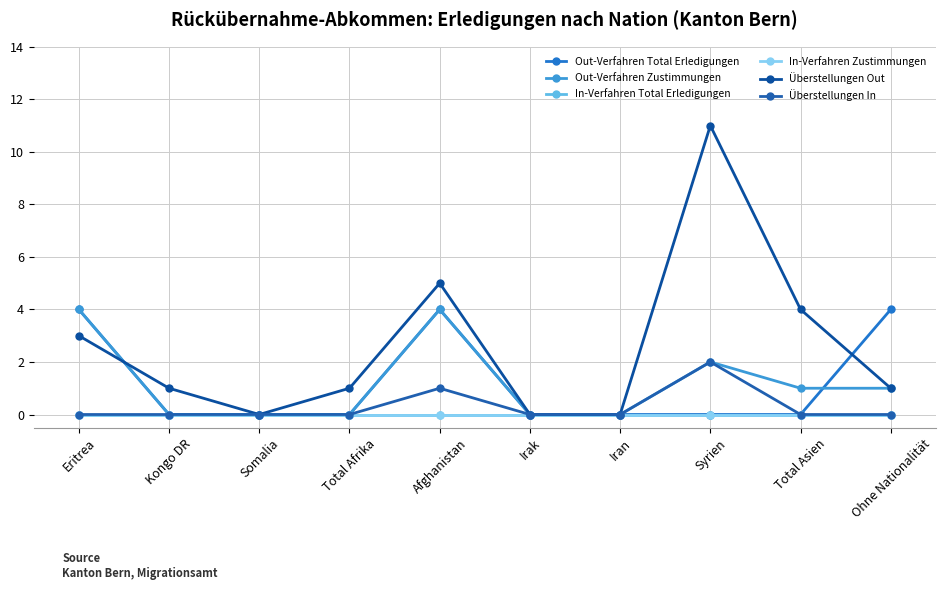

True or false: Out-Verfahren Zustimmungen has more than 2 interior local peaks.

False